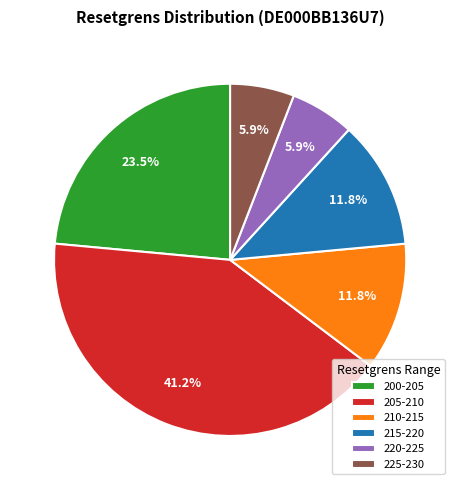

What is the ratio of the value at 205-210 to the value at 225-230?

7.0